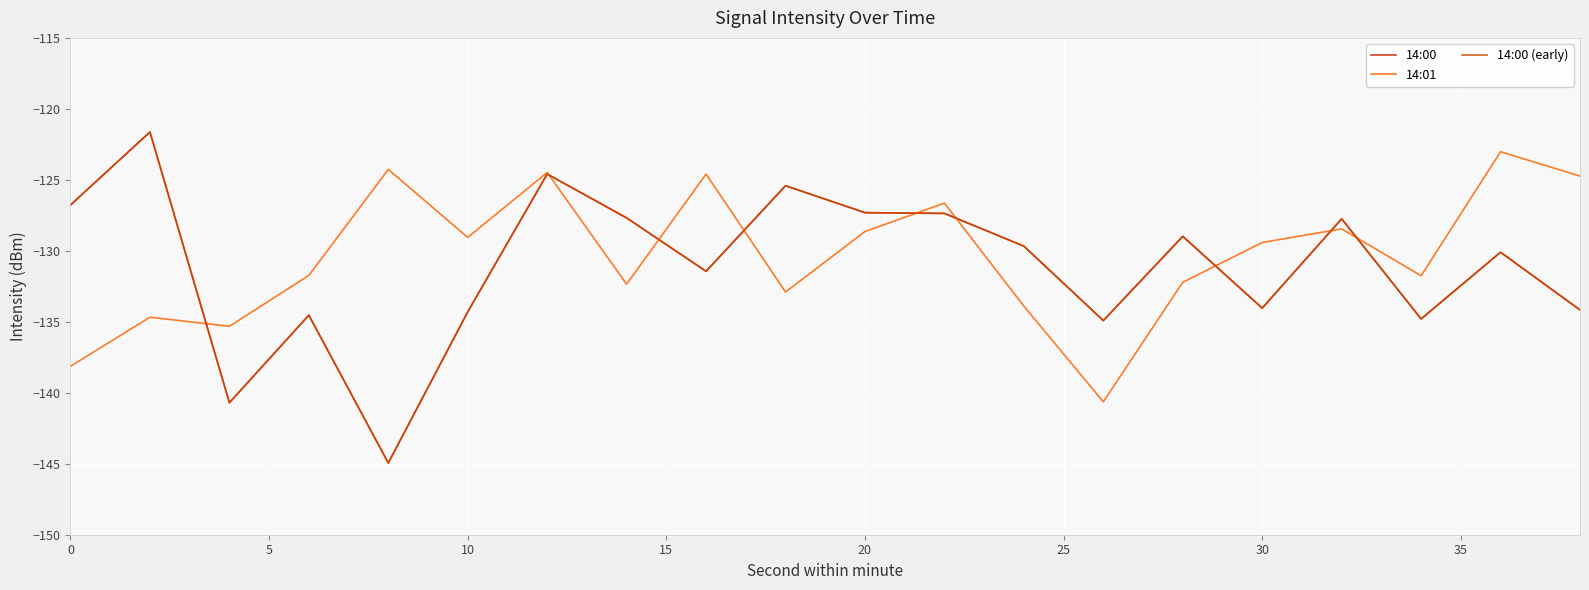

Does the chart display data point markers on the line(s)?

No